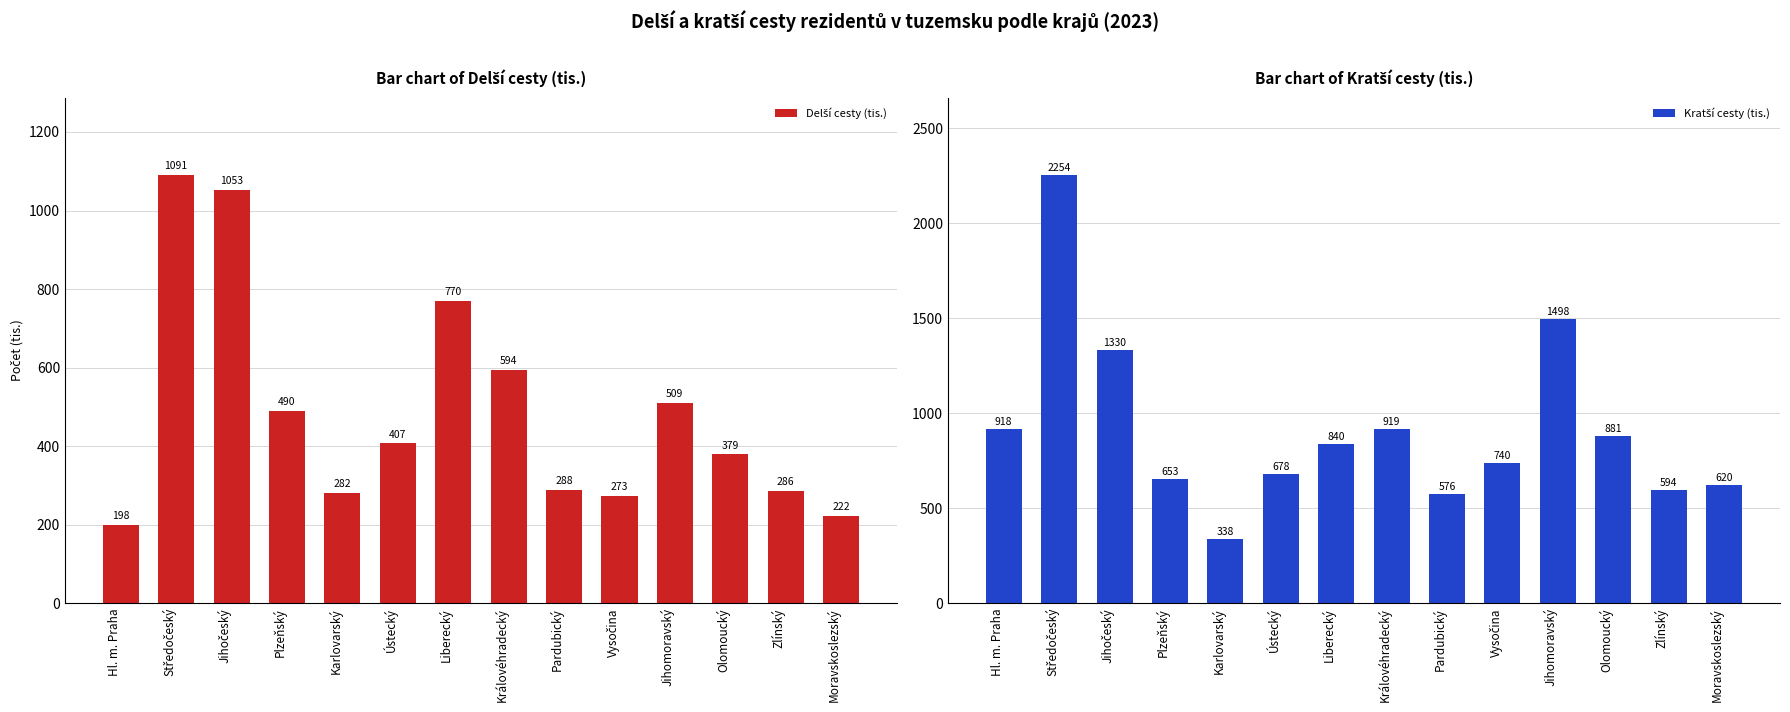

What is the lowest value of the Delší cesty (tis.) series?

198.3